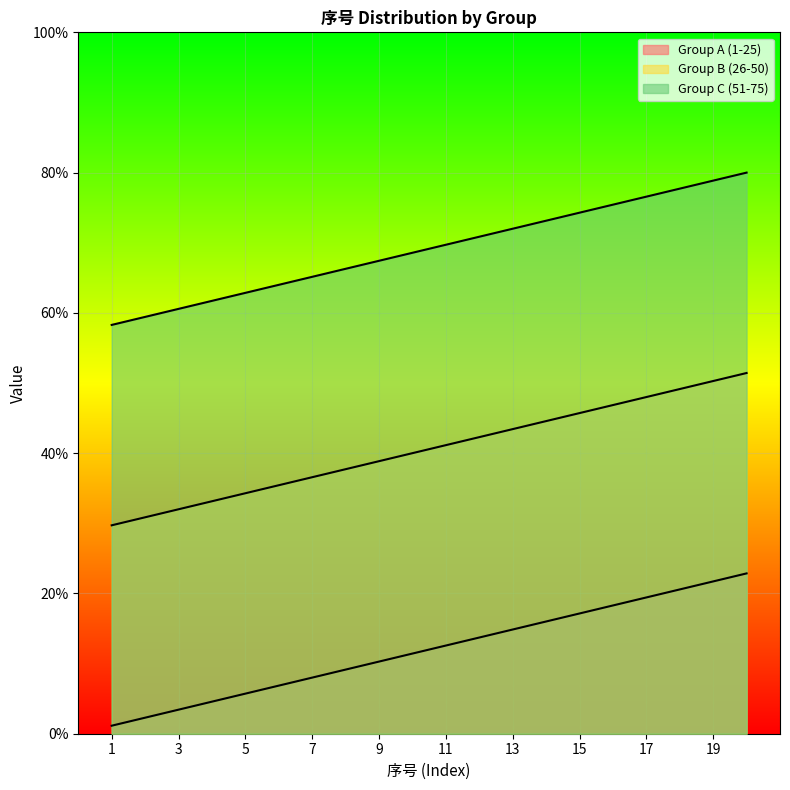

True or false: Group C (51-75) has more than 1 points higher than both neighbors.

False